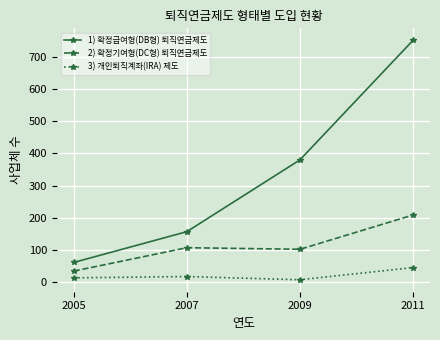

At how many categories does at least one series exceed 527?

1